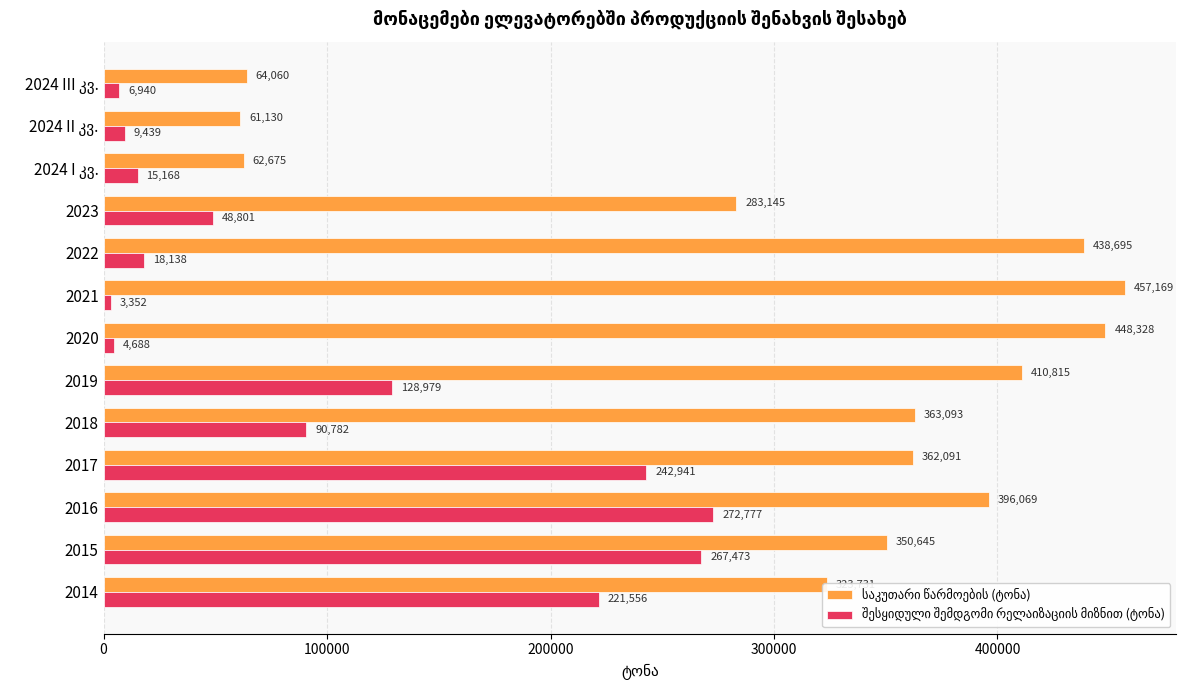

At which category does the chart reach its minimum across all series?

2021